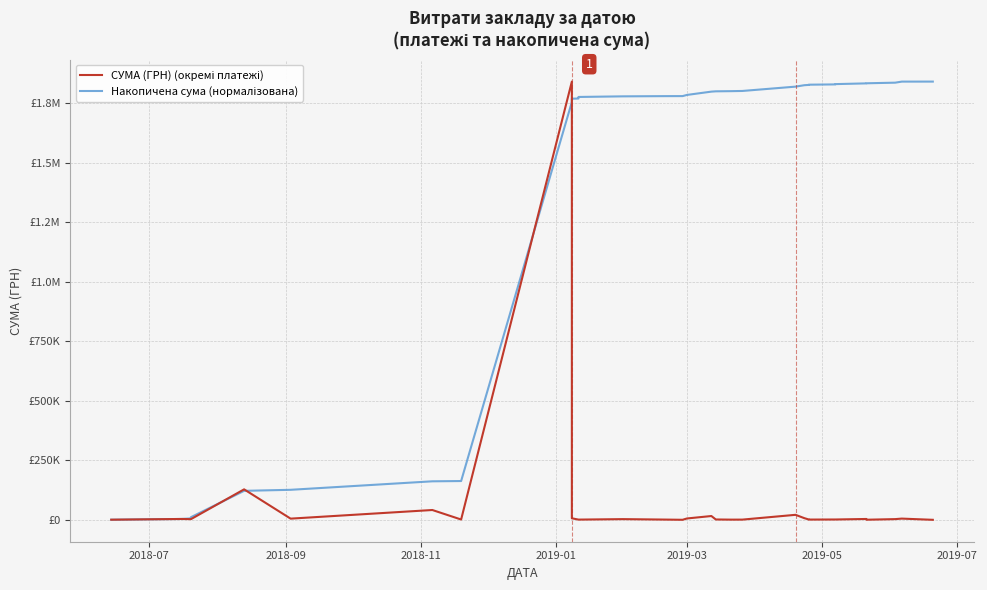

What is the value of the СУМА (ГРН) (окремі платежі) point at the 31st from the left?

6973.3